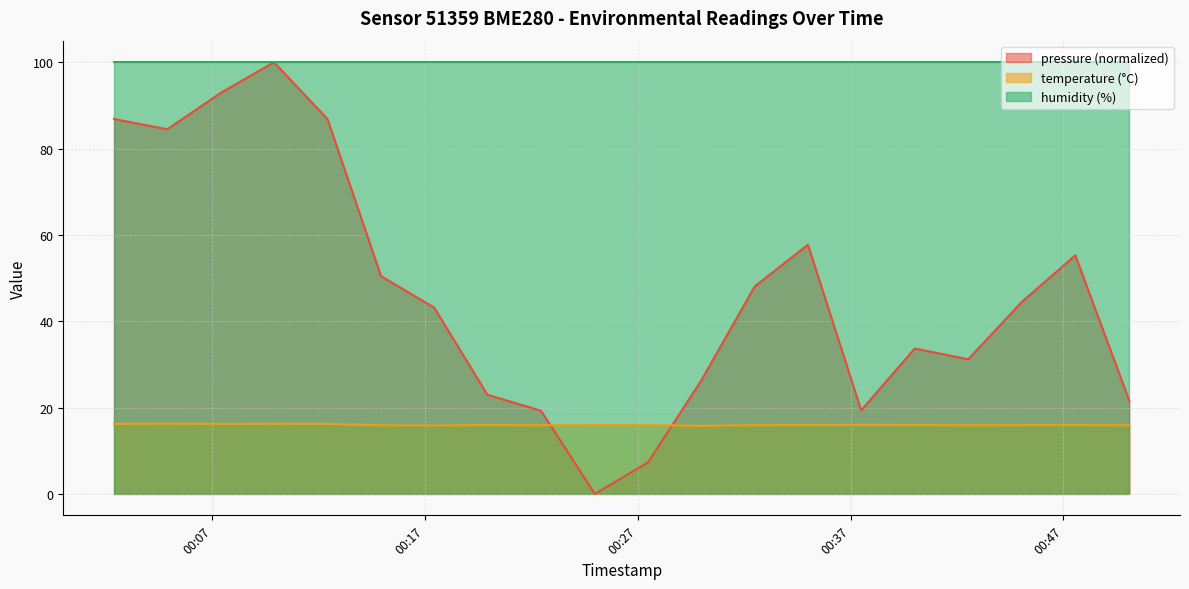

True or false: pressure has a value of 156.7 at 2022-07-23T00:09:54.

False